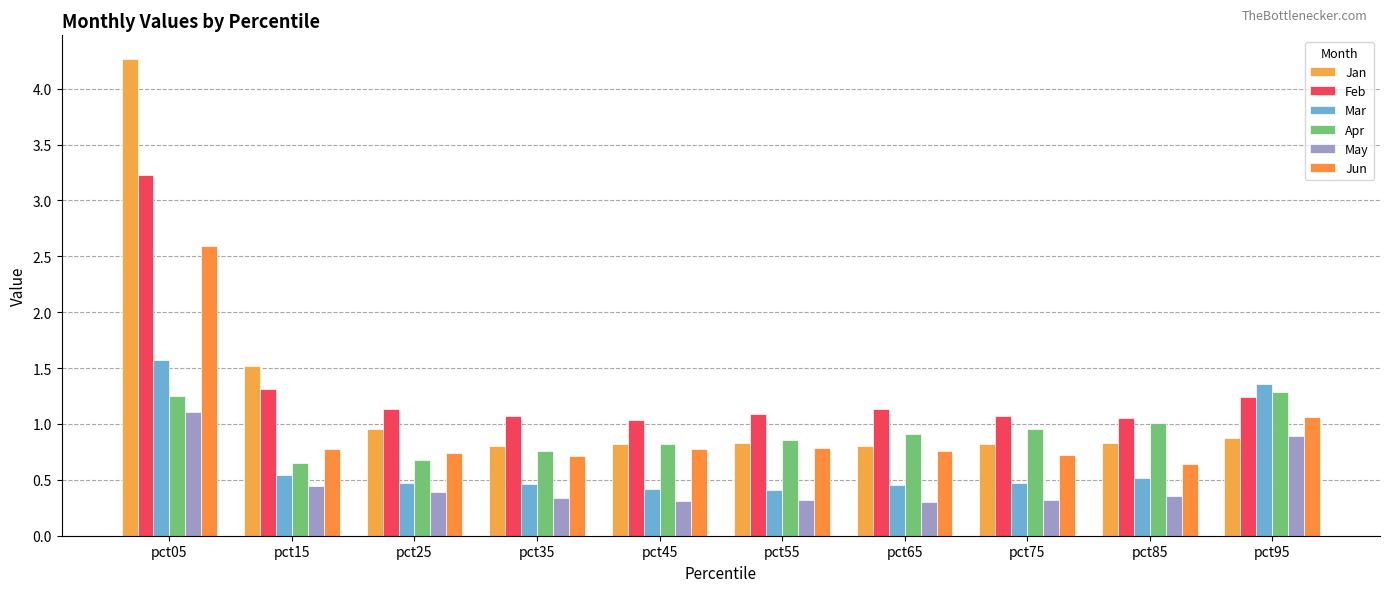

At which label does Feb reach its peak?

pct05